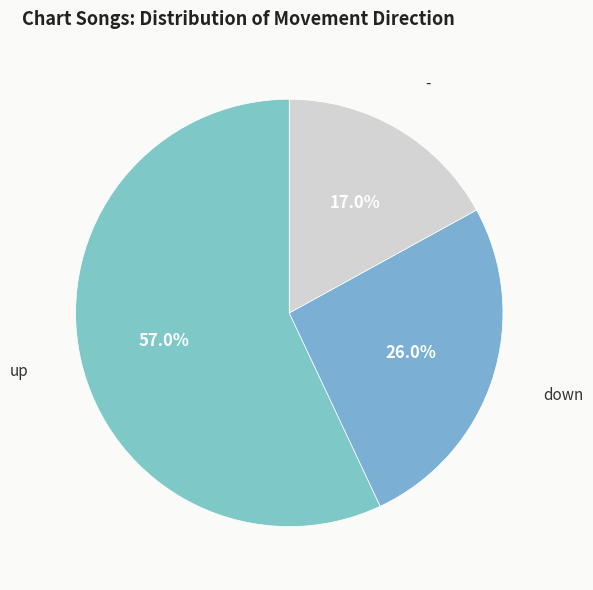

Do up and - together represent more than half of the pie?

Yes